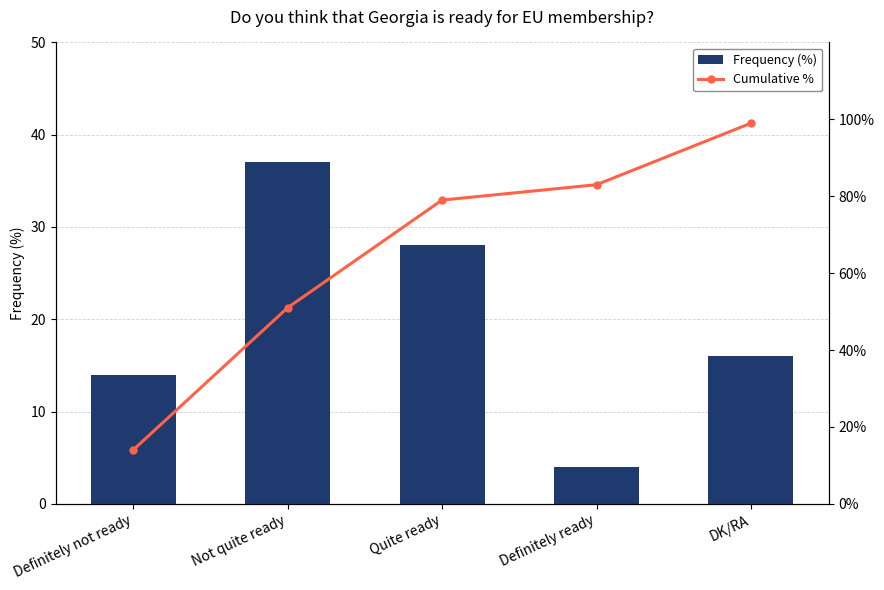

What is the label of the 4th bar from the left?

Definitely ready